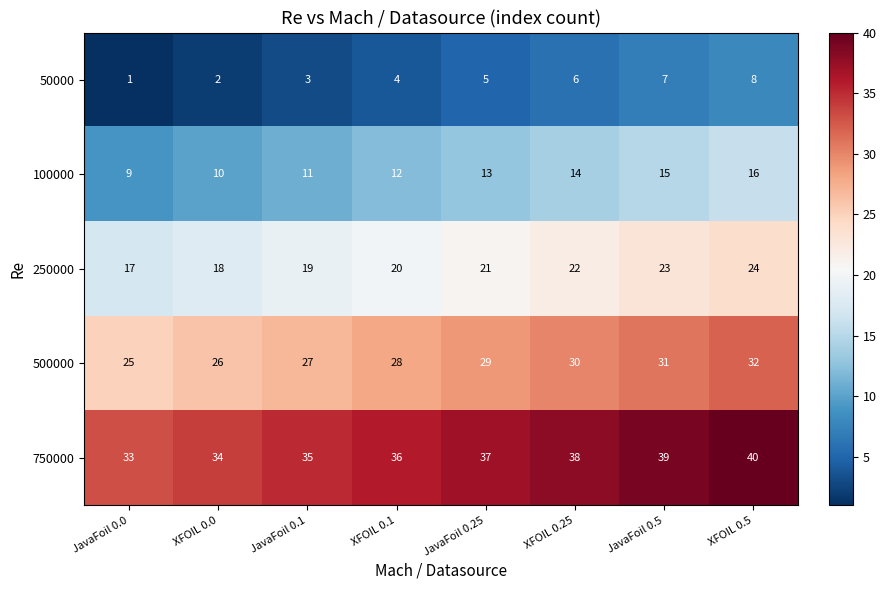

Which series has the largest total across all categories?

750000